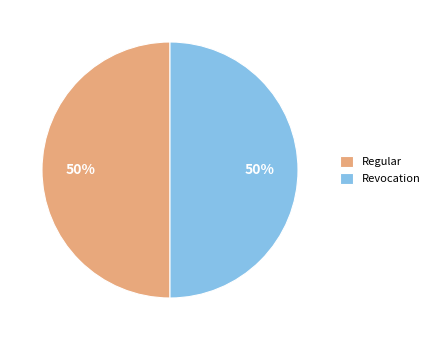

To the nearest percent, what is the combined percentage of Regular and Revocation?

100%